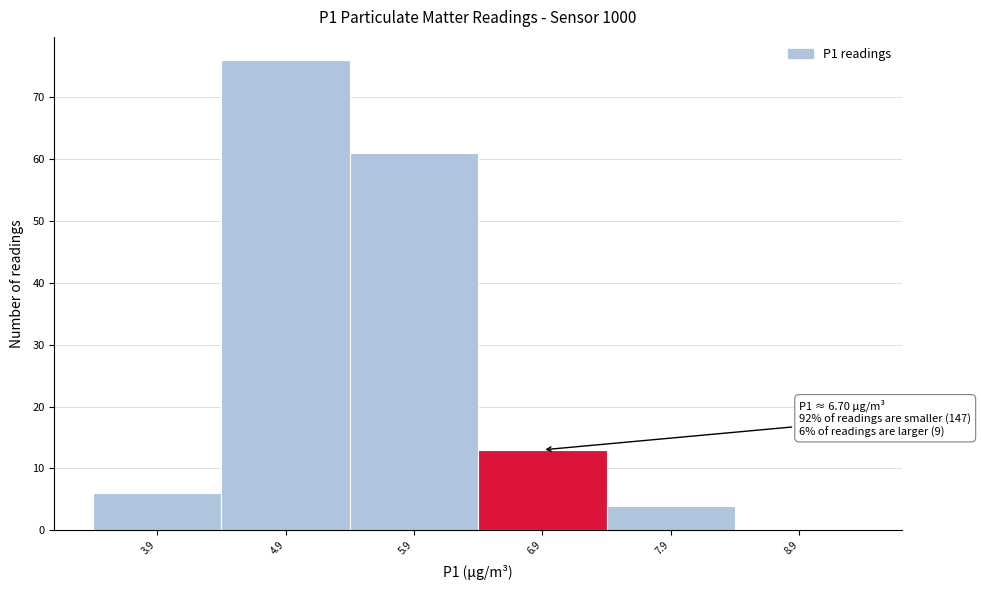

Which range on the x-axis has the tallest bar?

4.4 to 5.4